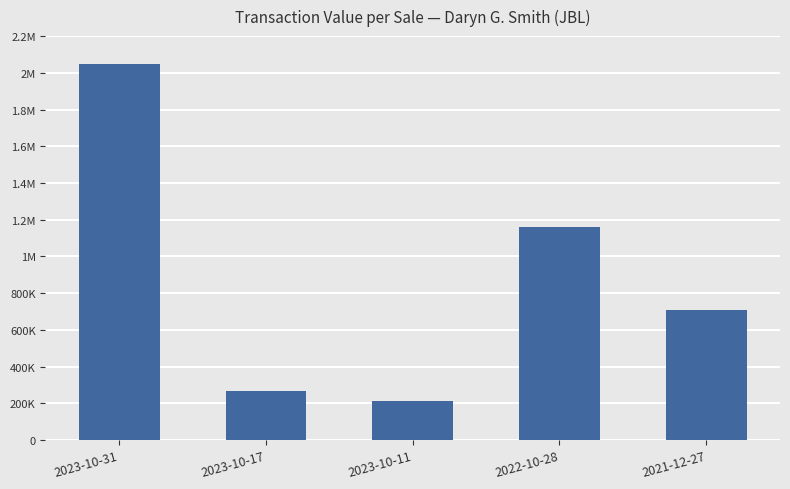

Are the bars horizontal?

No